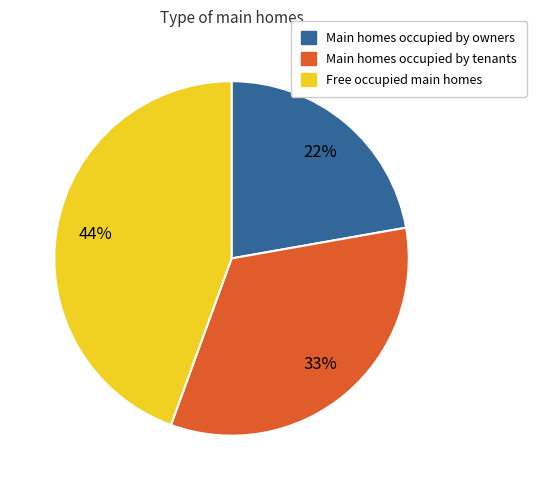

To the nearest percent, what portion does Main homes occupied by owners represent?

22%